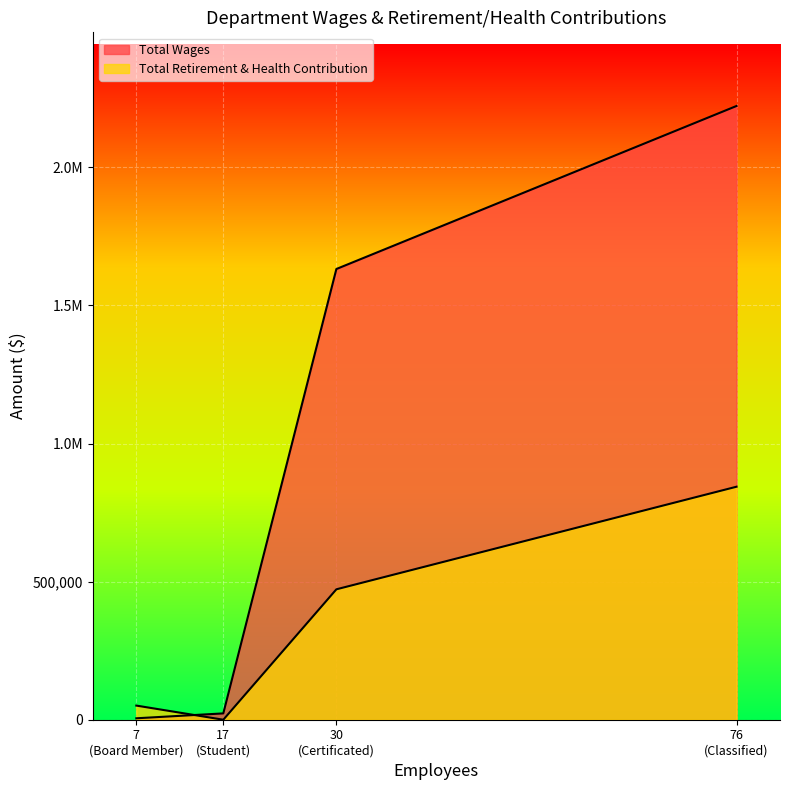

How many times do Total Wages and Total Retirement & Health Contribution cross each other?

1